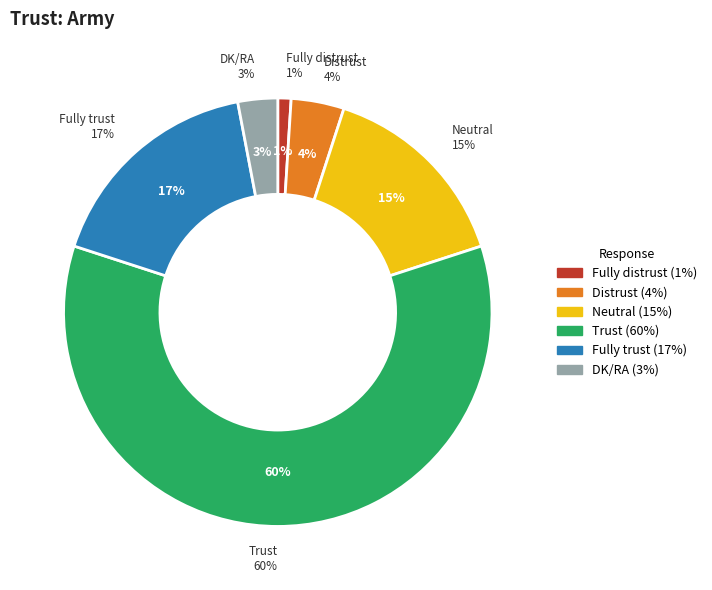

What is the largest slice in the pie chart?

Trust